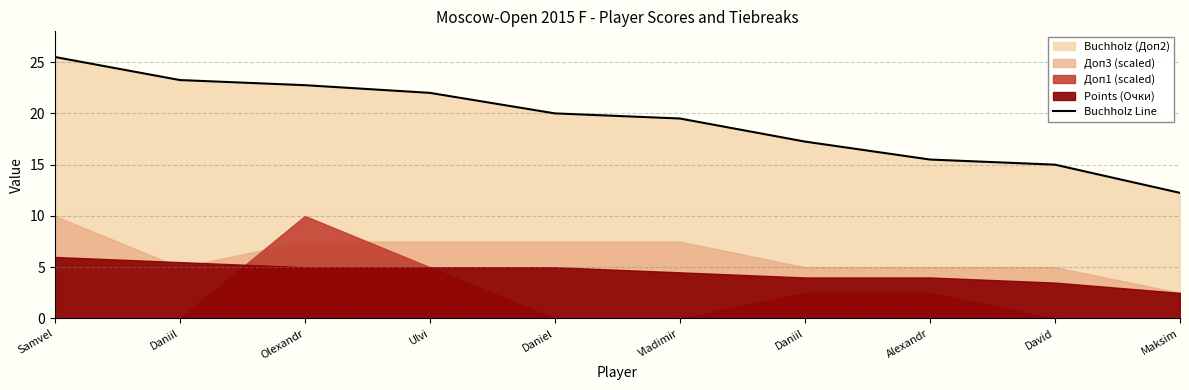

What is the change in value from Alexandr to Maksim?

-3.2